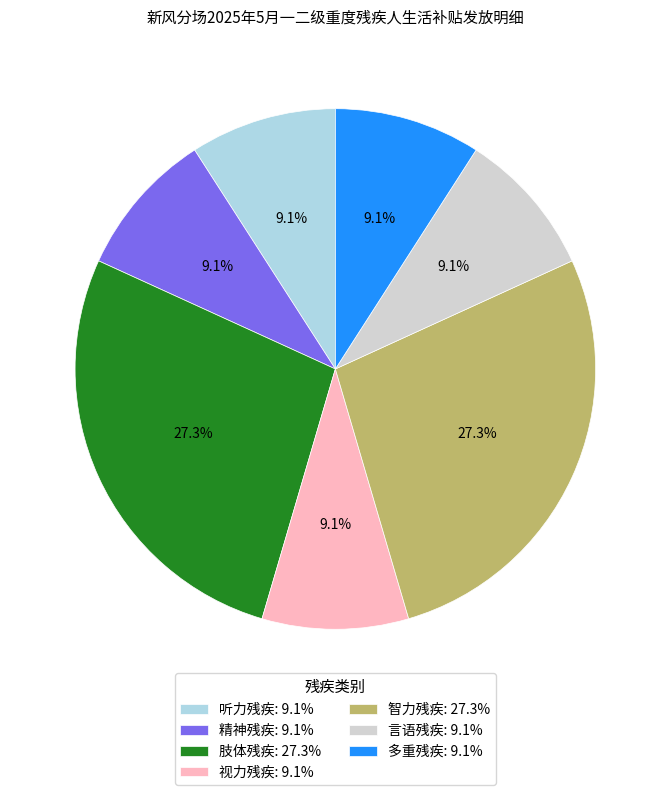

Between 智力残疾: 27.3% and 言语残疾: 9.1%, which is larger?

智力残疾: 27.3%